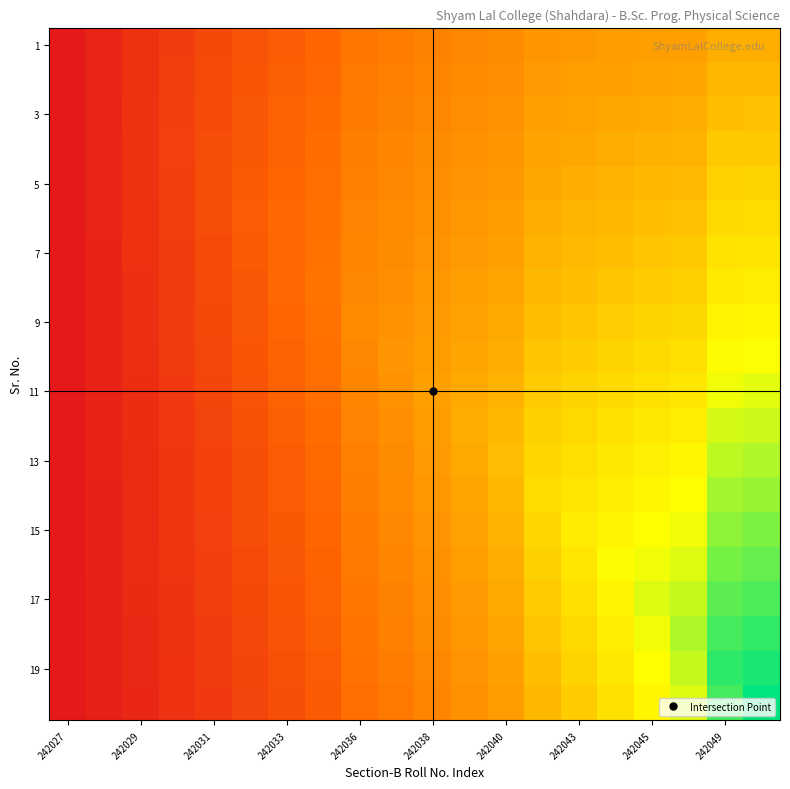

At how many categories does at least one series exceed 66096?

6